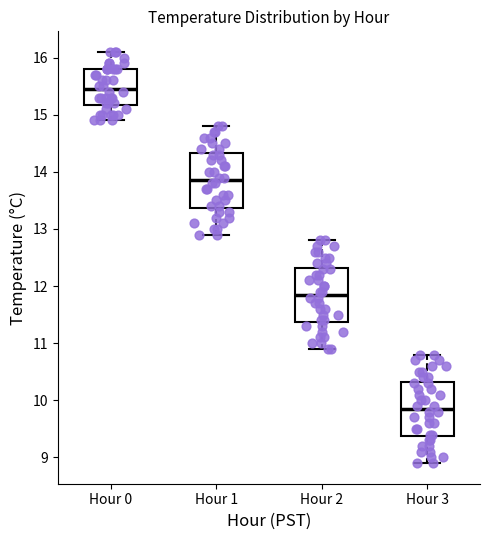

Where does the median line of the box for Hour 2 sit on the y-axis? The values are not printed on the chart, so give them approximately, as read against the axis.

11.9